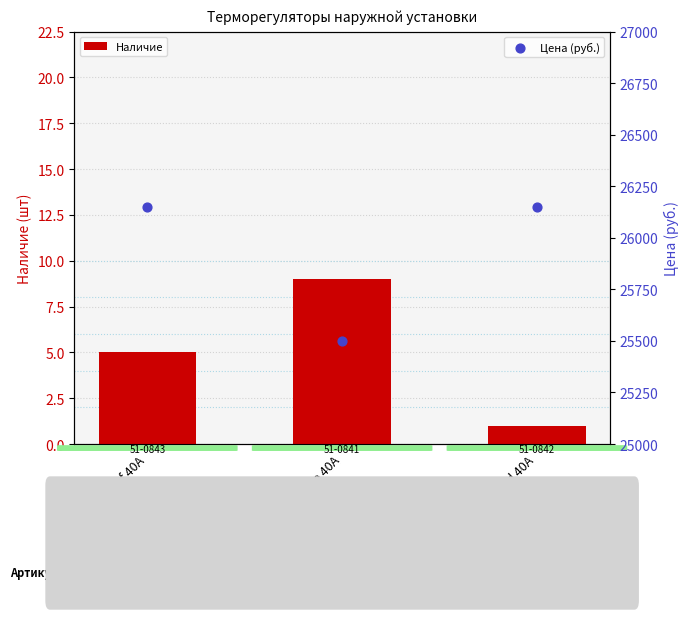

Which series has the largest total across all categories?

Цена (руб.)